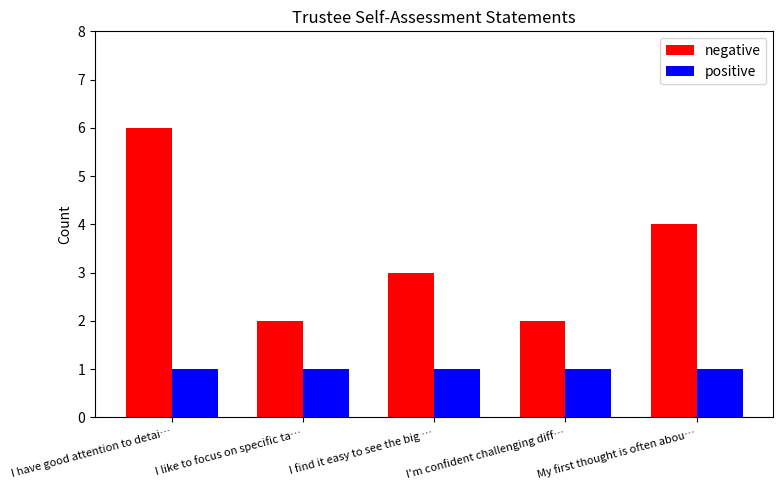

What is the total value across all series at I'm confident challenging diff…?

3